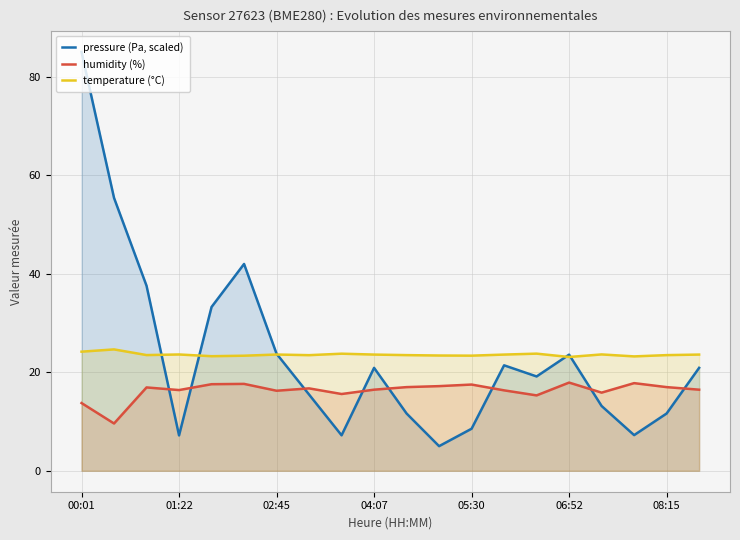

What is the smallest value displayed?

5.0